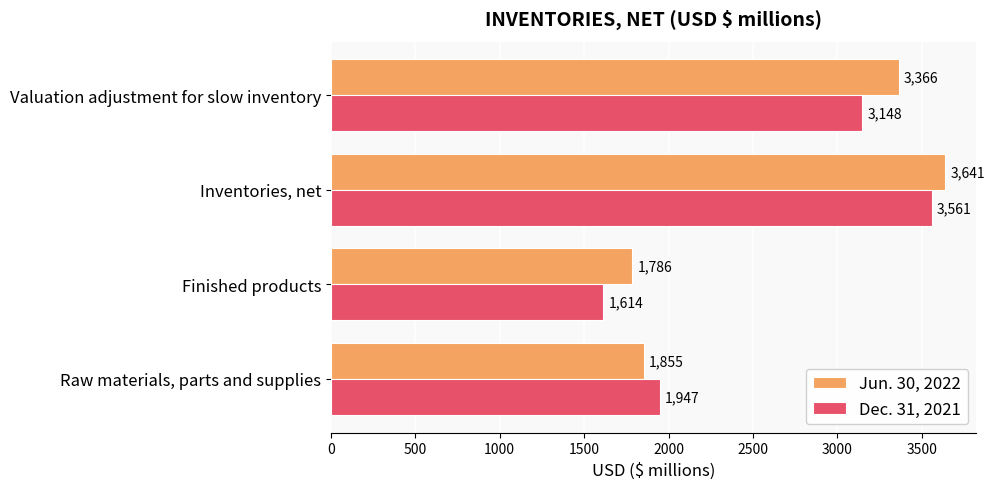

Which category has the highest value in the Jun. 30, 2022 series?

Inventories, net